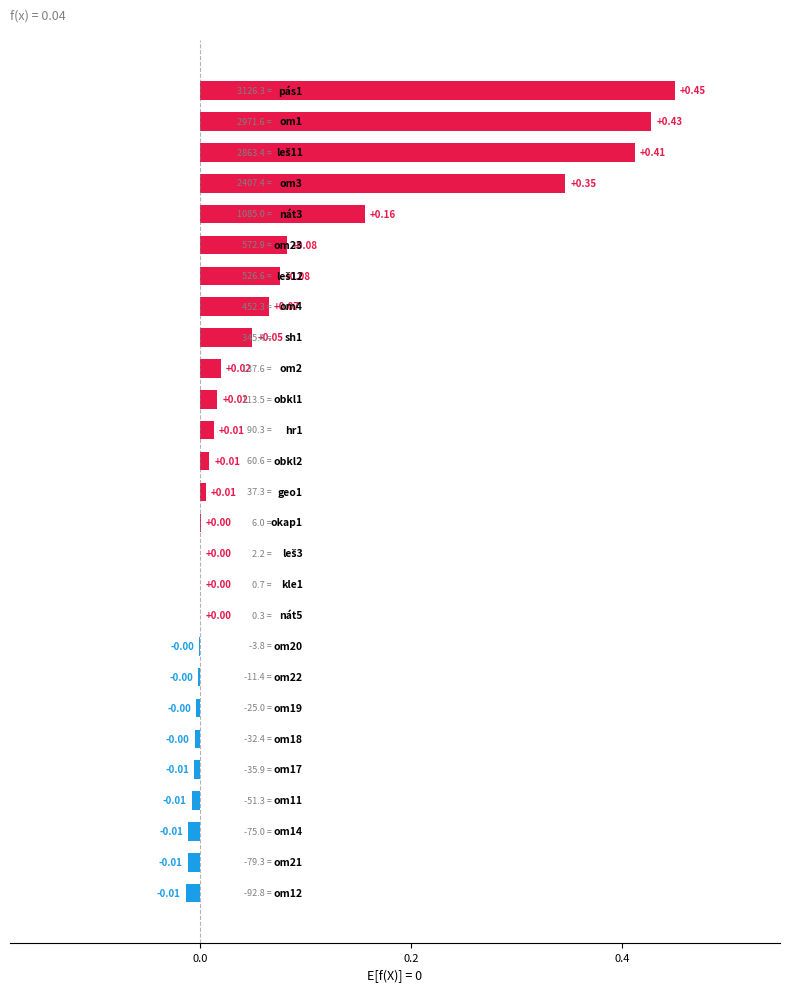

What is the sum of all values?

2.1